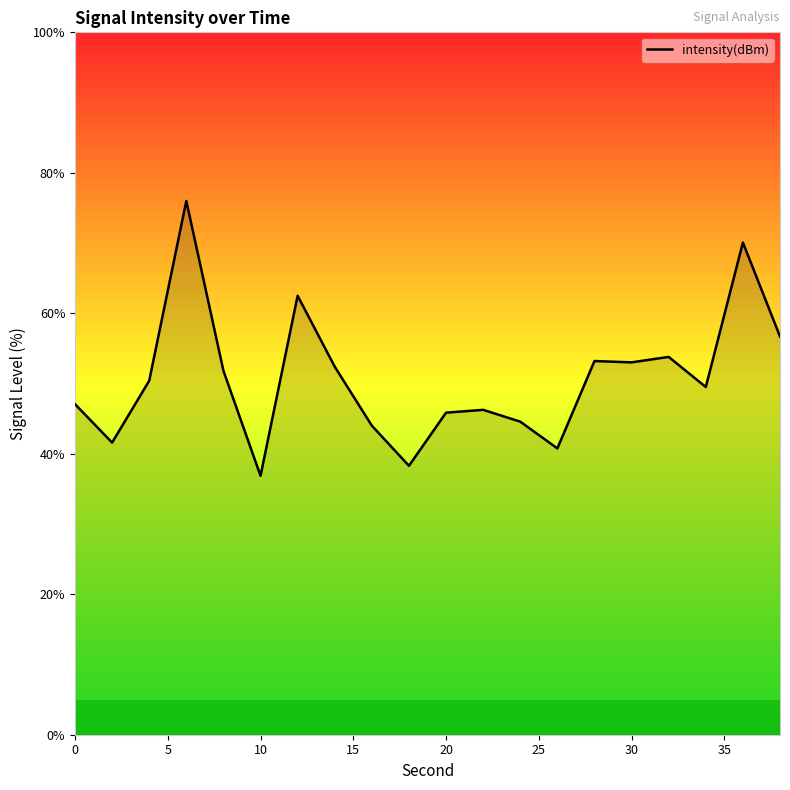

What is the minimum value shown in the chart?

36.9